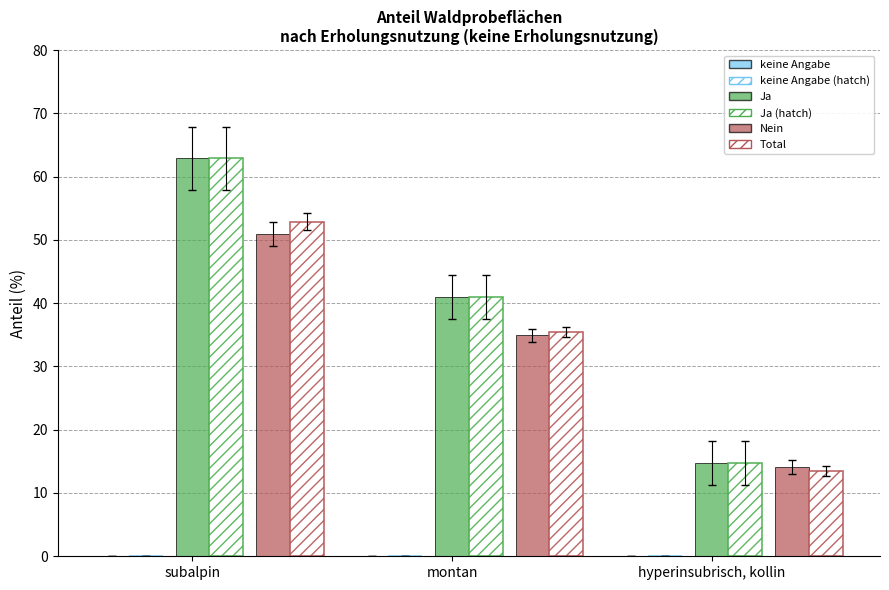

Count the number of categories in the chart.

3